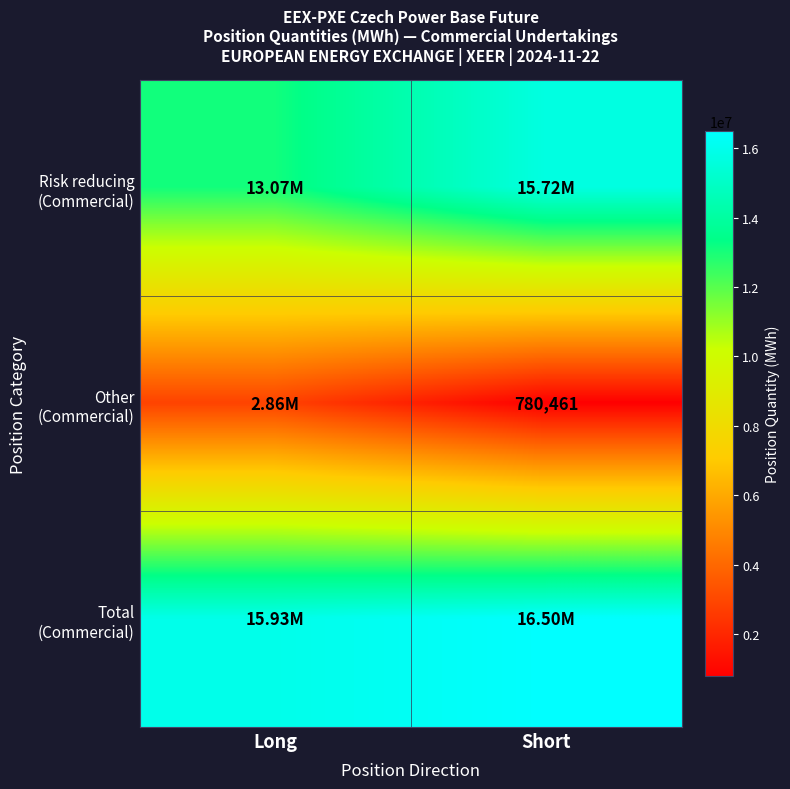

Which has a higher value, Short or Long?

Short